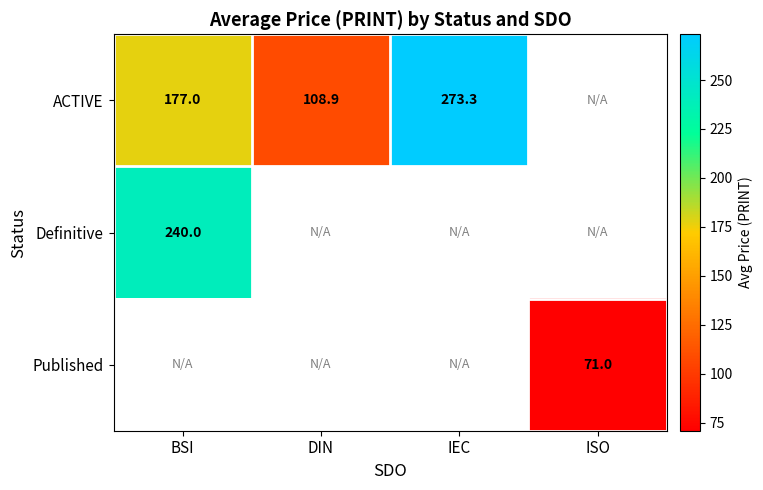

Rank the series by their maximum value, from highest to lowest.

ACTIVE, Definitive, Published